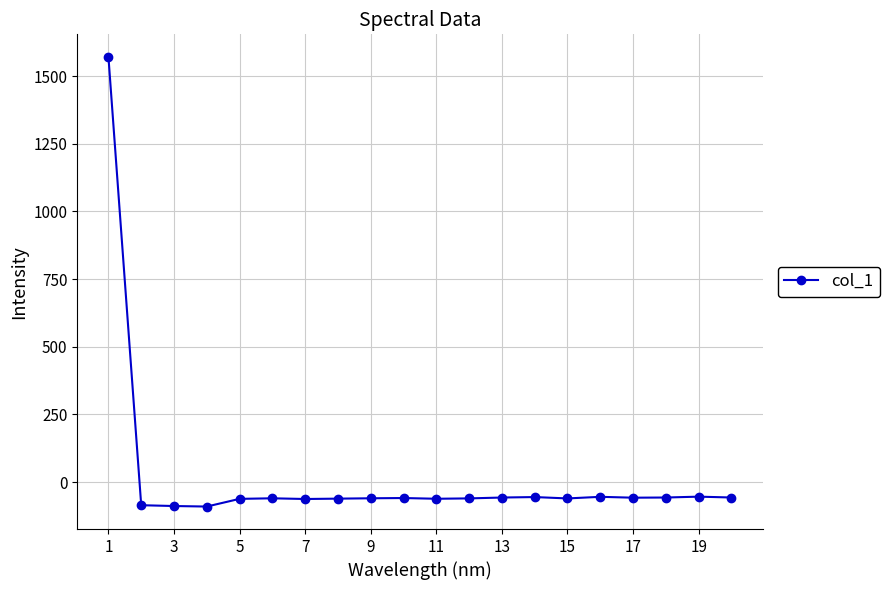

What is the value of the 7th point from the left?

-62.7